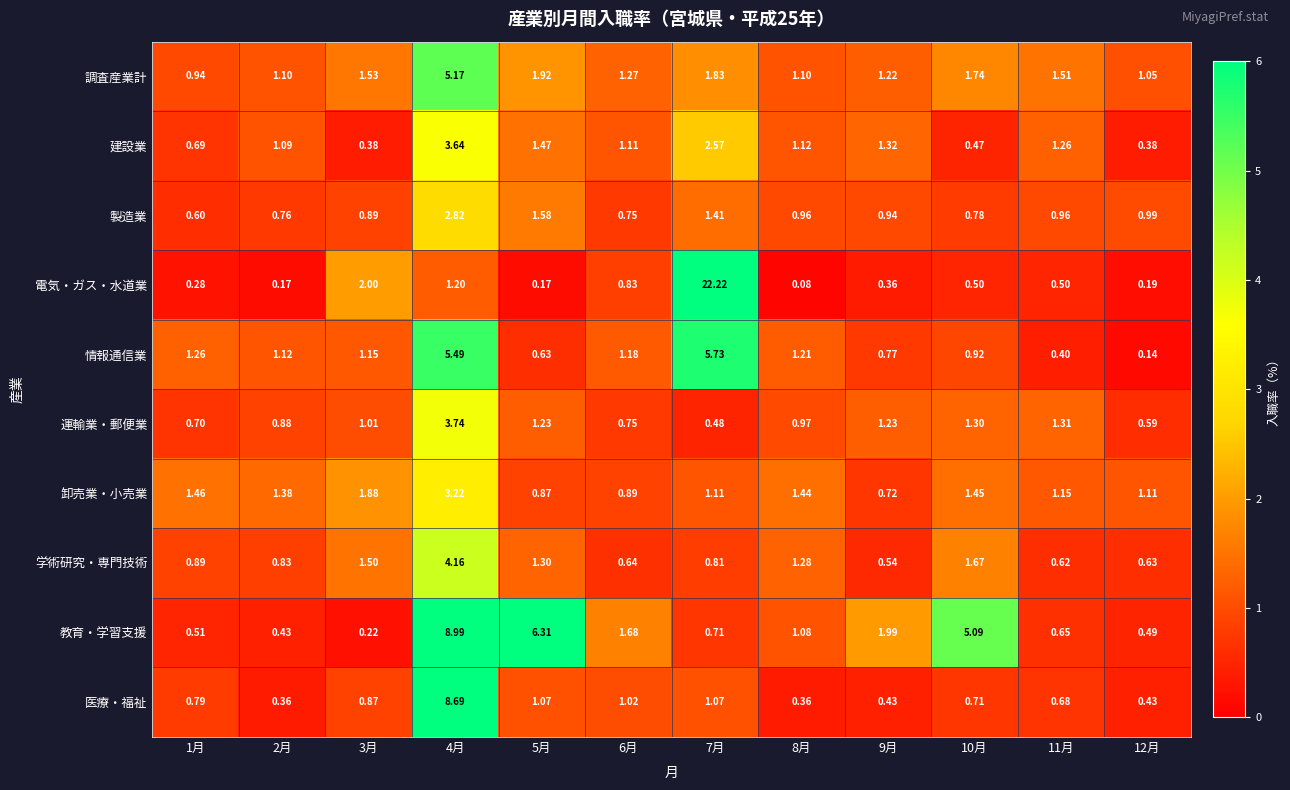

Which series has the widest spread of values?

電気・ガス・水道業